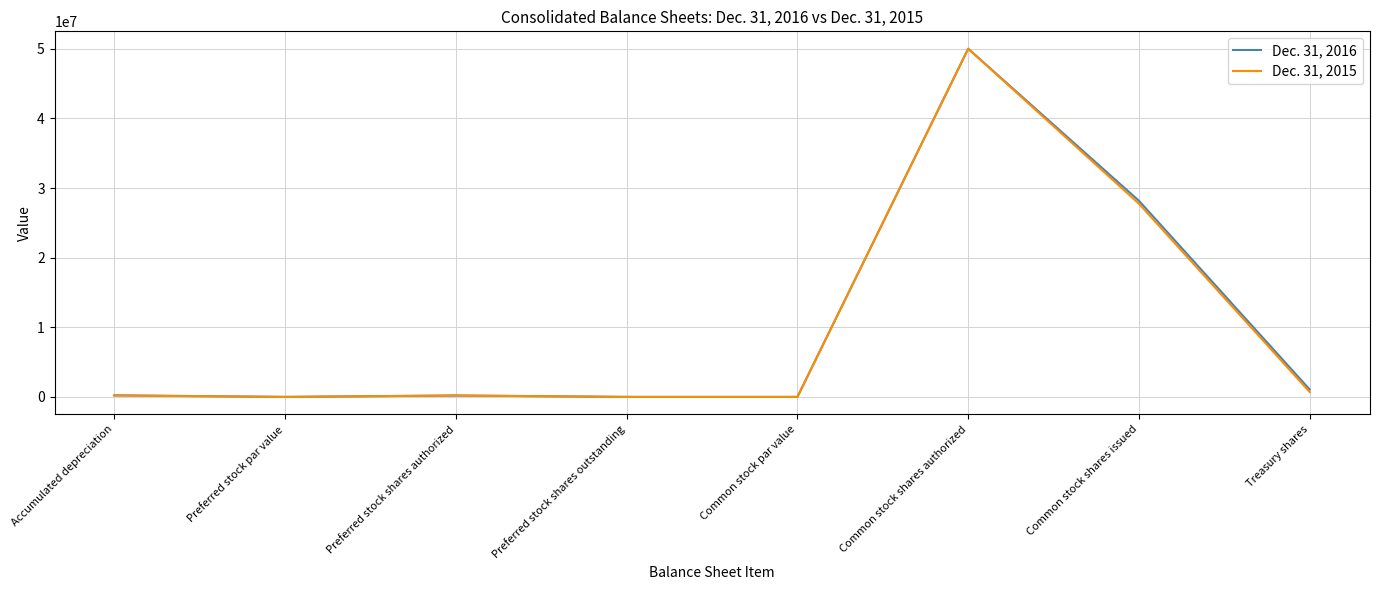

The value of Dec. 31, 2015 at Preferred stock shares outstanding is 0. True or false?

True